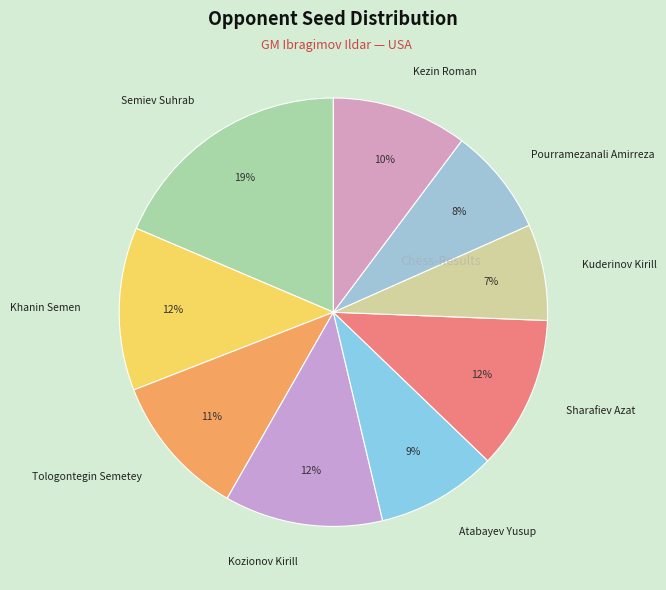

Count the number of slices in the pie.

9